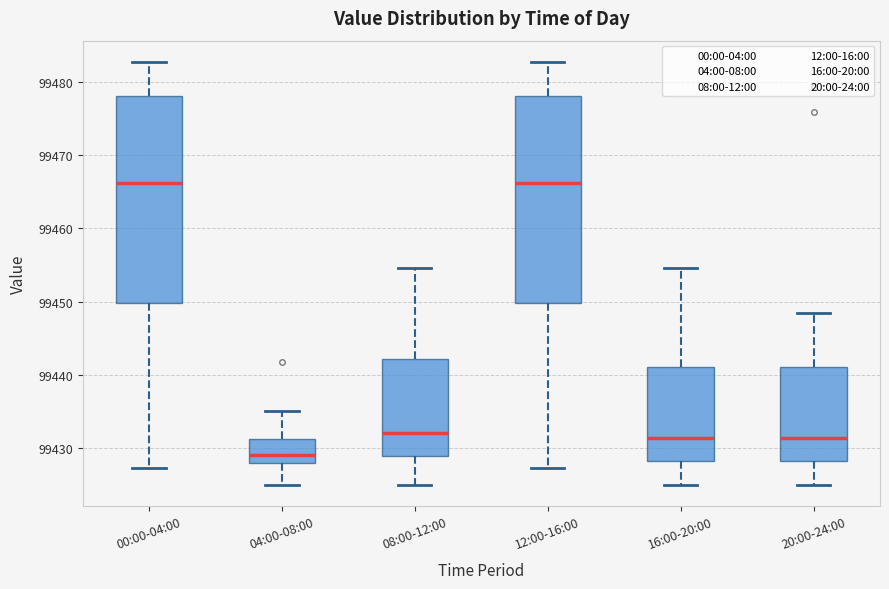

Reading left to right, read every box against the y-axis: the position of its median line, the range the box covers, and the ends of its whiskers. The values are not printed on the chart, so give them approximately, as read against the axis.

00:00-04:00: median 99466, box 99450 to 99478, whiskers 99427 to 99483
04:00-08:00: median 99429, box 99428 to 99431, whiskers 99425 to 99435
08:00-12:00: median 99432, box 99429 to 99442, whiskers 99425 to 99455
12:00-16:00: median 99466, box 99450 to 99478, whiskers 99427 to 99483
16:00-20:00: median 99431, box 99428 to 99441, whiskers 99425 to 99455
20:00-24:00: median 99431, box 99428 to 99441, whiskers 99425 to 99449